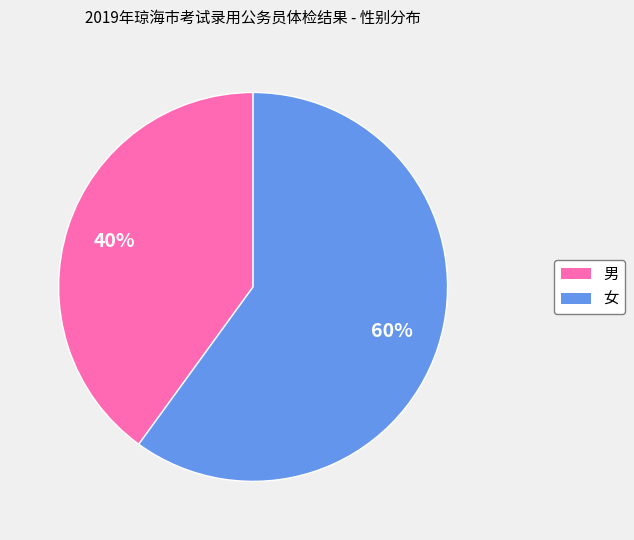

Combined, do 女 and 男 account for over 50%?

Yes